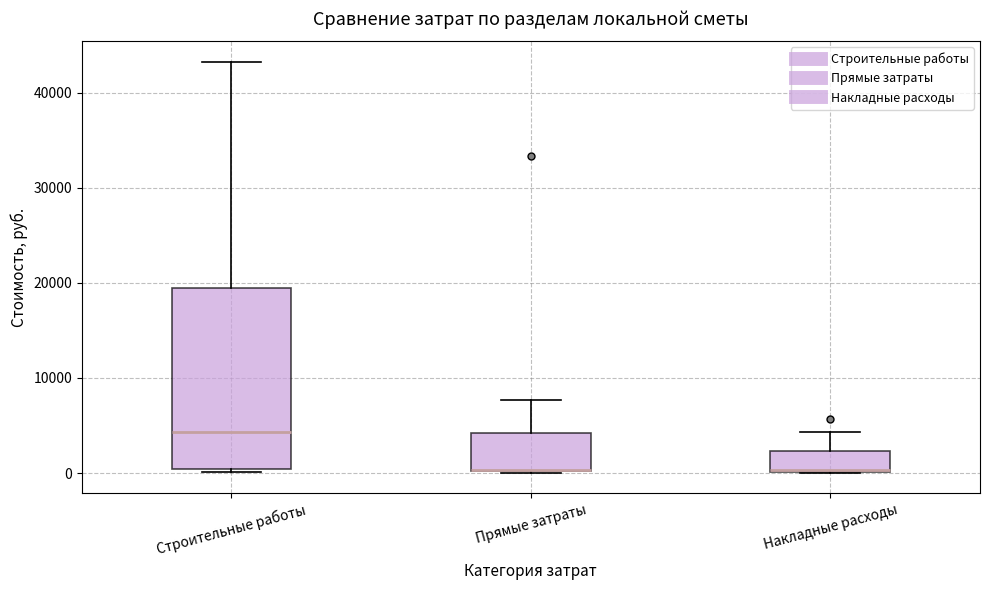

Where is the lower edge of the box for Накладные расходы on the y-axis? The values are not printed on the chart, so give them approximately, as read against the axis.

0